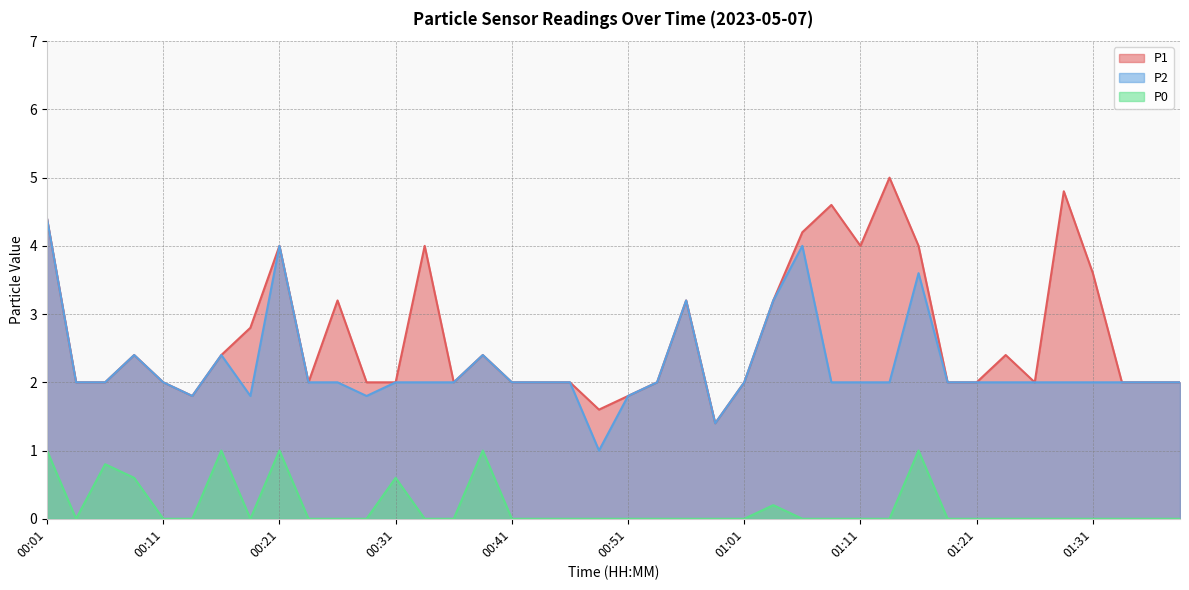

What is the approximate value of P2 at 00:36?

2.0